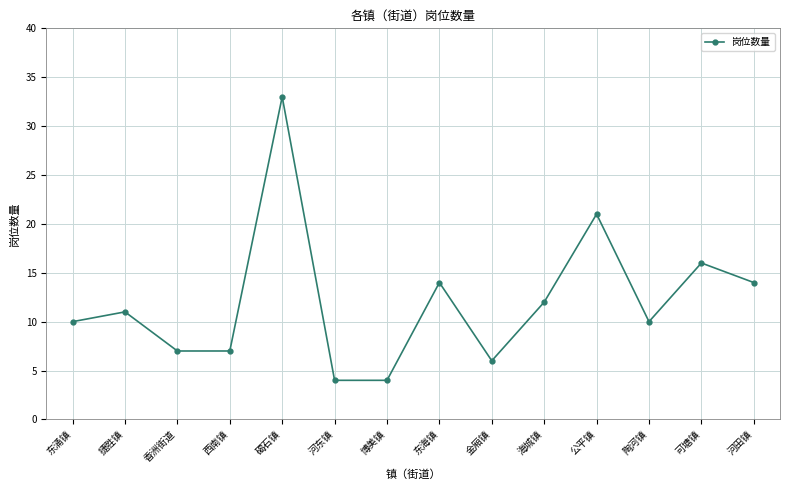

What is the smallest value displayed?

4